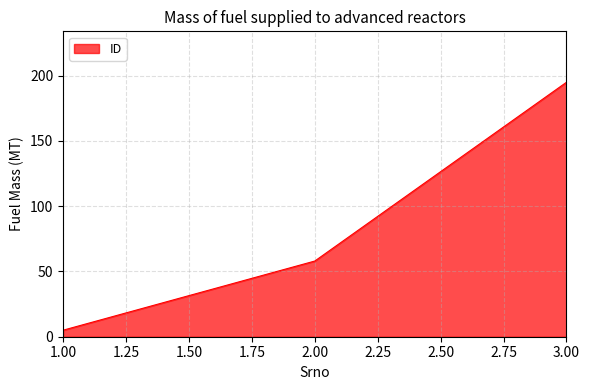

Between 1.00 and 3.00, which is larger?

3.00